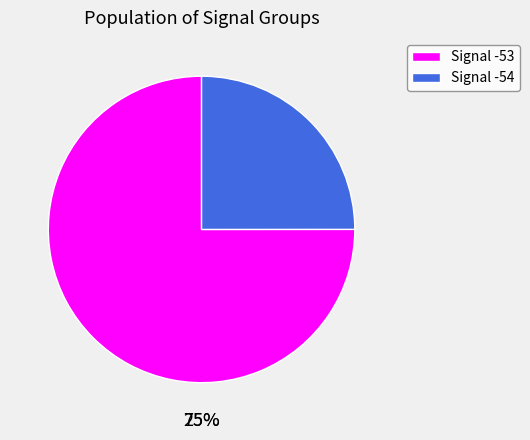

To the nearest percent, what percentage of the pie is 20?

3%